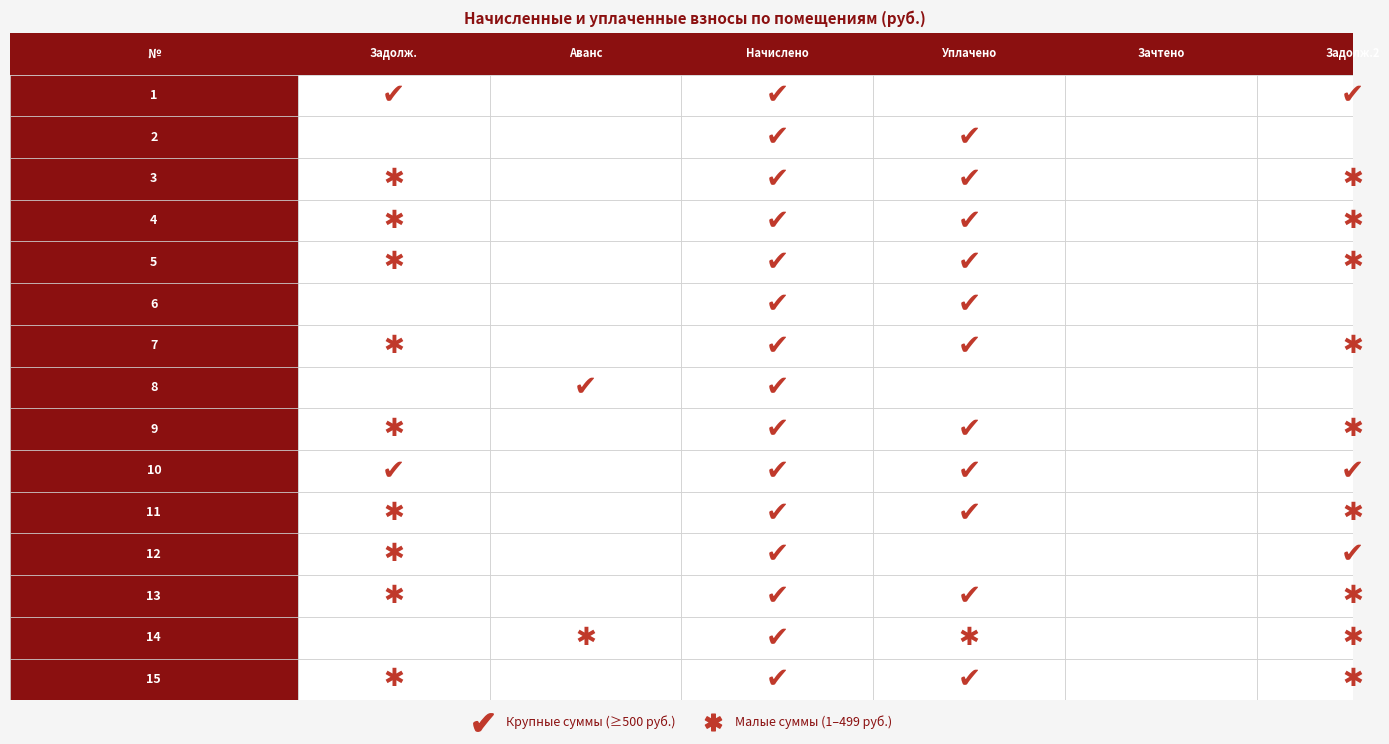

Between 2 and 4, which series saw the biggest shift?

3